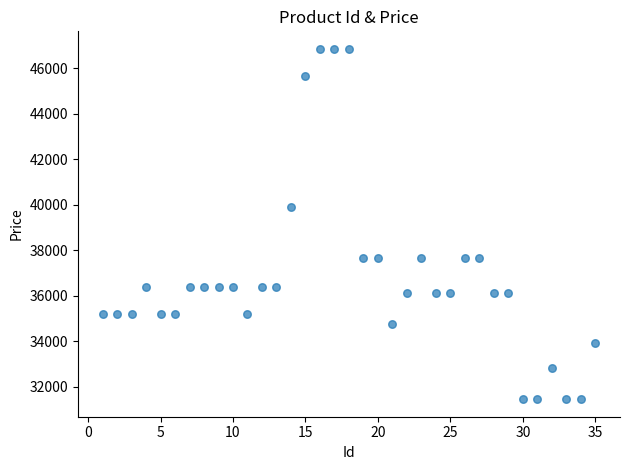

What is the range of Y values (max minus min)?

15400